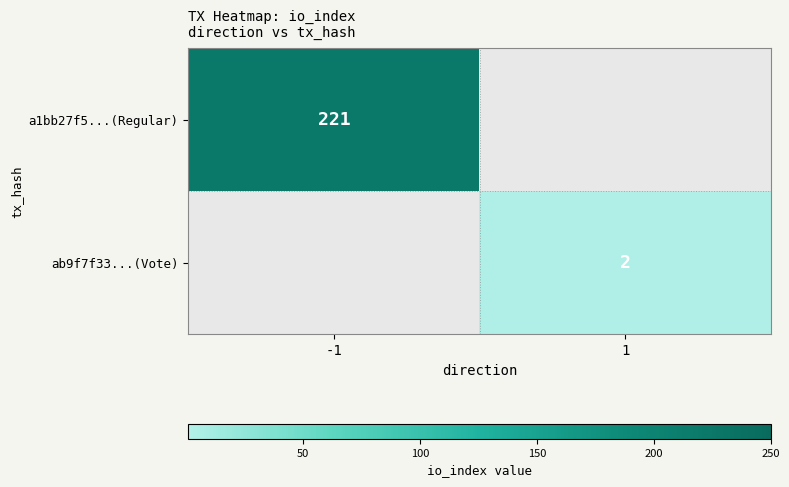

Is it true that ab9f7f33...(Vote) equals 1 at 1?

False